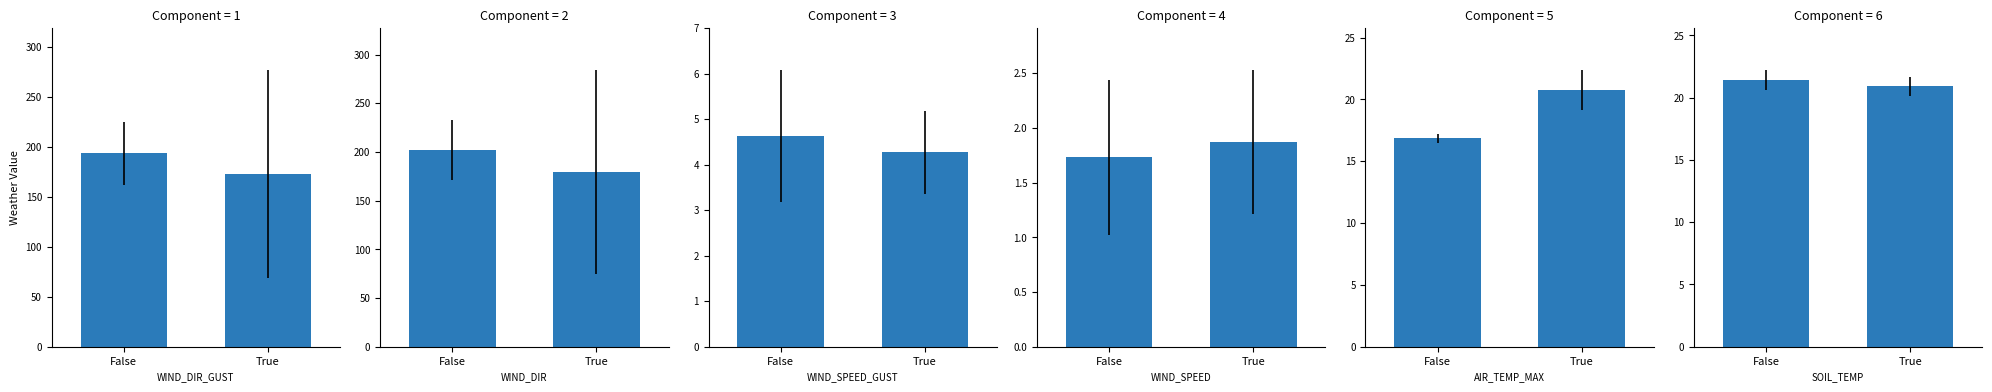

Which series has the largest total across all categories?

WIND_DIR